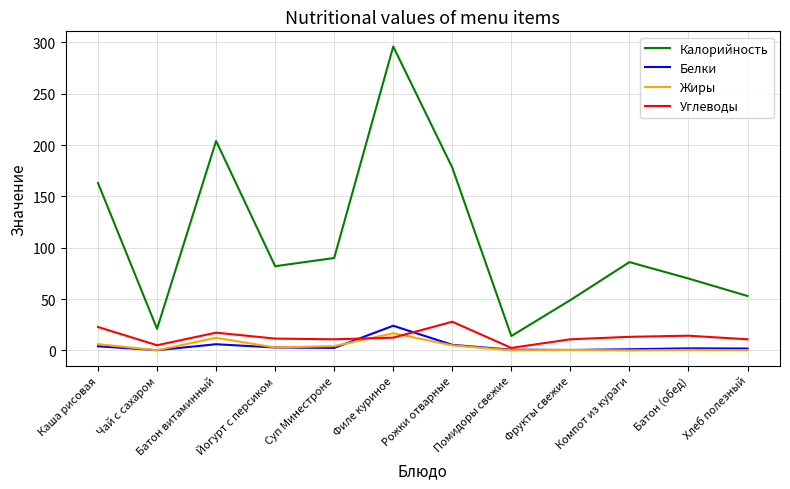

The Жиры series shows 0.1 at Помидоры свежие. True or false?

True